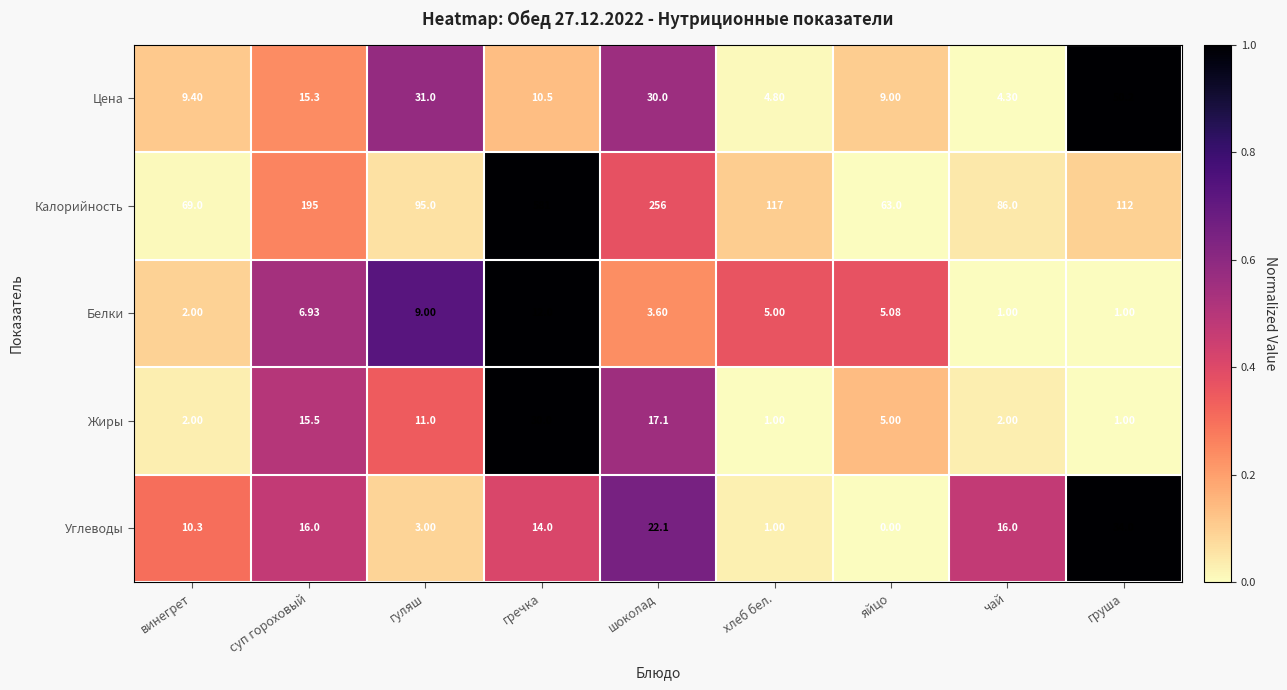

At how many categories does at least one series exceed 0?

9